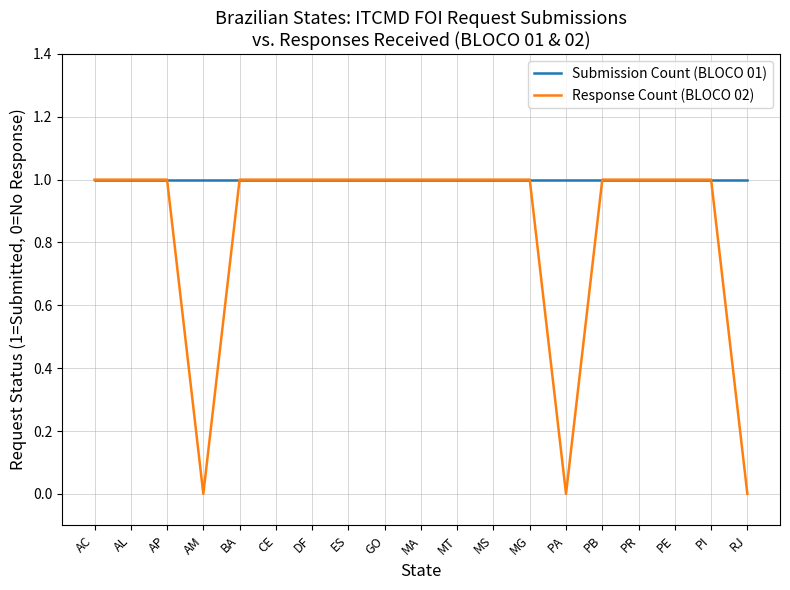

Reading left to right, what are all the values shown in this chart?

Submission Count (BLOCO 01): 1	1	1	1	1	1	1	1	1	1	1	1	1	1	1	1	1	1	1
Response Count (BLOCO 02): 1	1	1	0	1	1	1	1	1	1	1	1	1	0	1	1	1	1	0